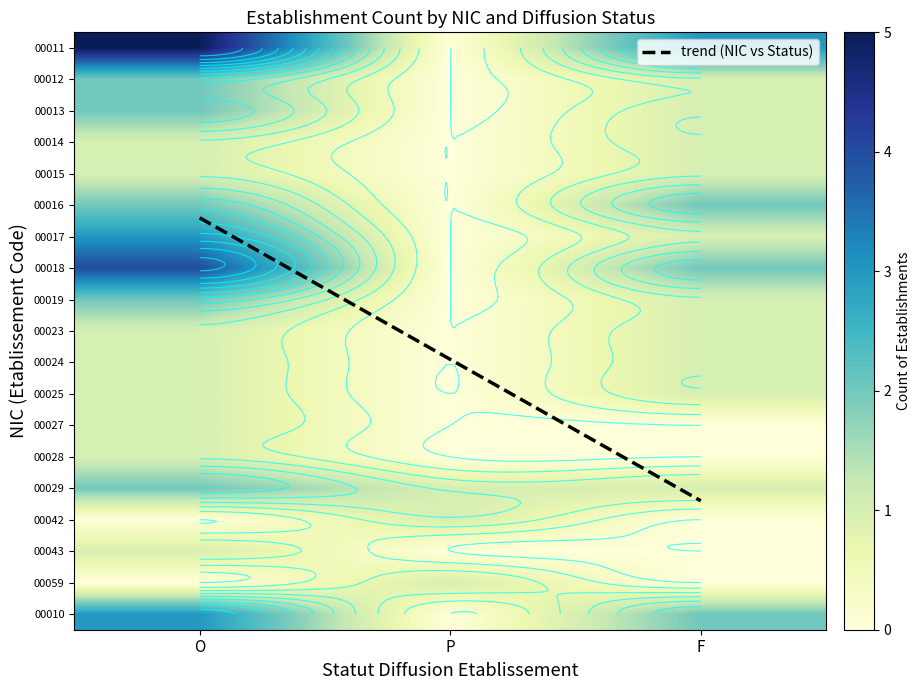

At which label is 00029 closest to 1?

P